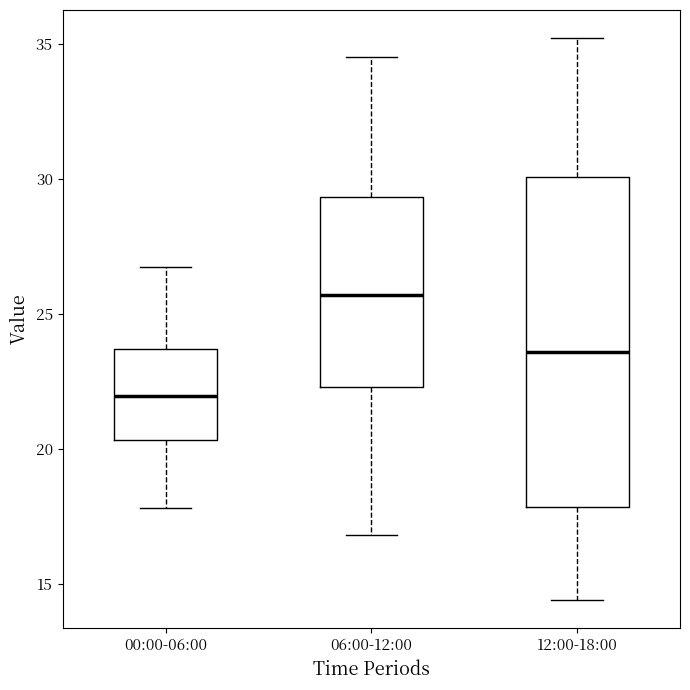

Where does the upper whisker of the box for 06:00-12:00 end on the y-axis? The values are not printed on the chart, so give them approximately, as read against the axis.

34.5